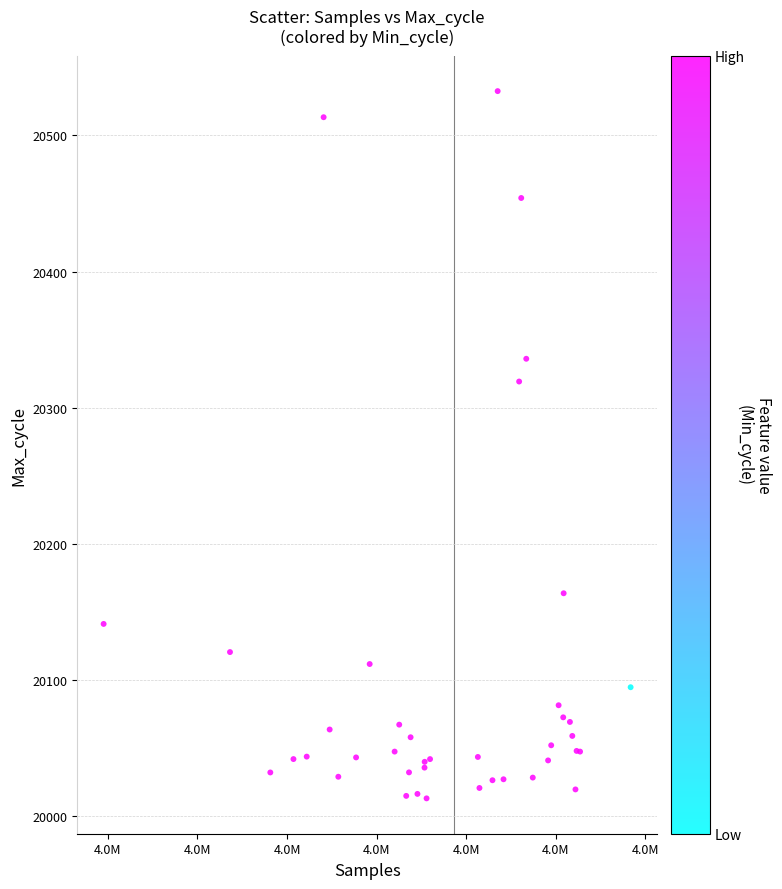

What Y value in the scatter plot is closest to 20272?

20319.2